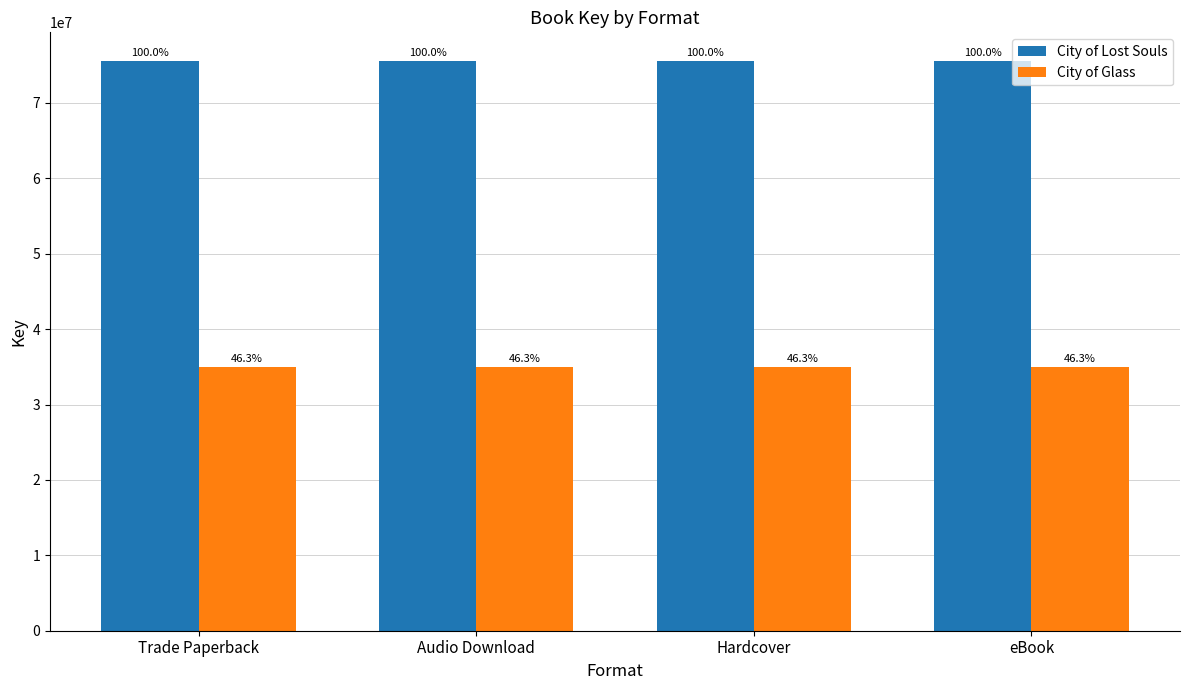

Which series has the widest spread of values?

City of Lost Souls